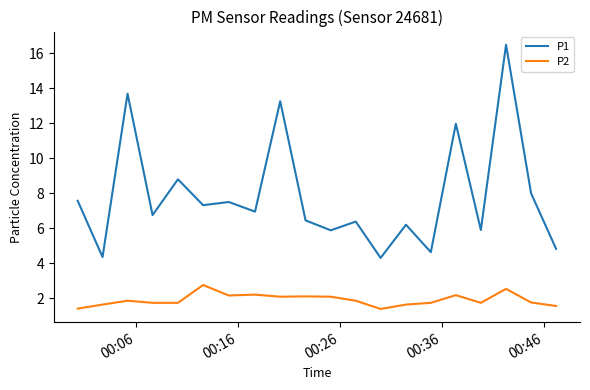

Does the chart display data point markers on the line(s)?

No